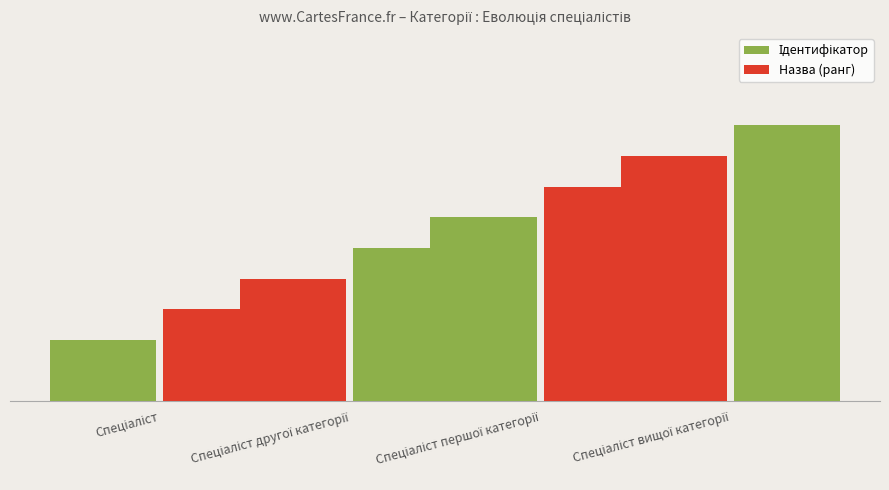

What is the label of the 4th bar from the right?

Спеціаліст